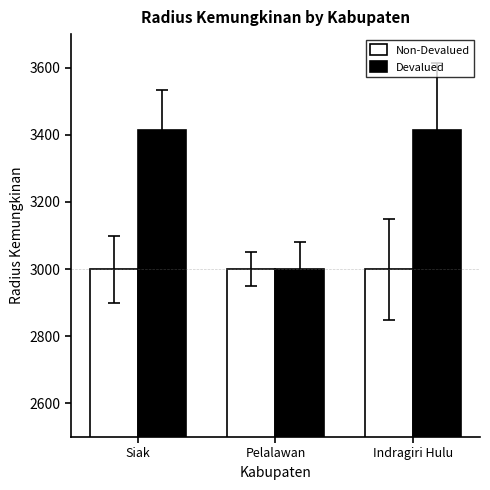

Reading left to right, extract all data points from this chart.

Non-Devalued: 3000	3000	3000
Devalued: 3414	3000	3414